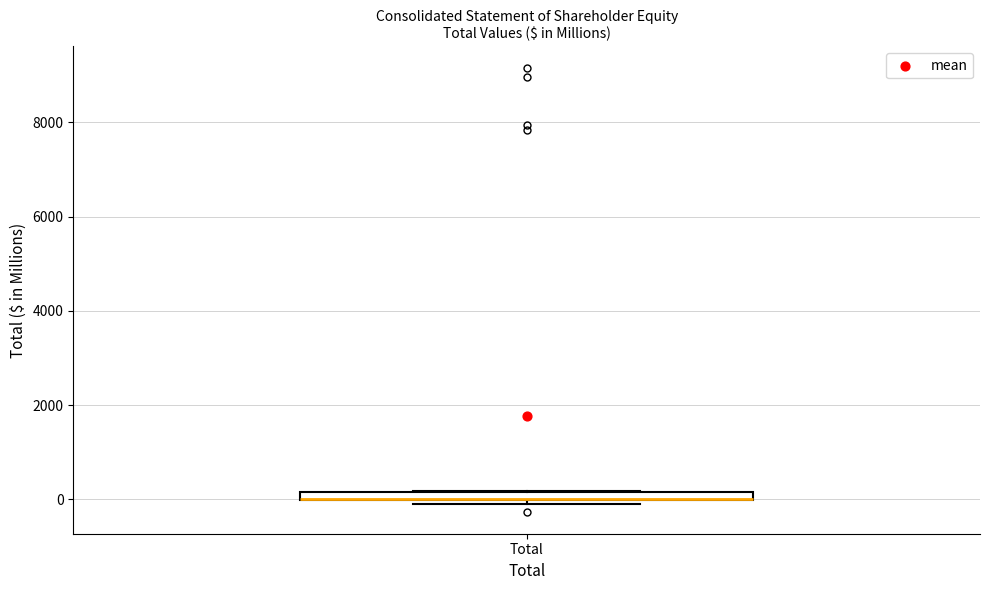

Where is the lower edge of the box for Total on the y-axis? The values are not printed on the chart, so give them approximately, as read against the axis.

0